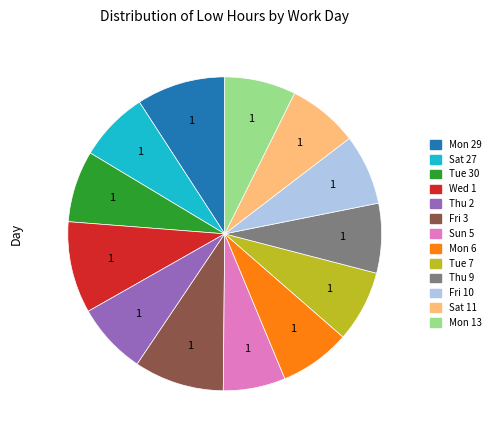

Is the sum of Thu 9 and Mon 6 greater than half?

No